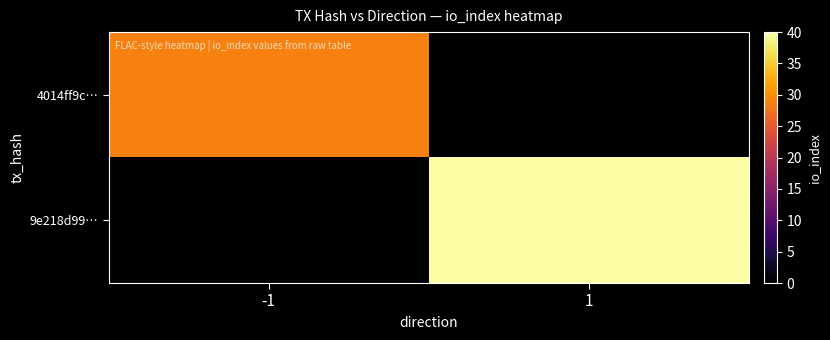

Reading left to right, list all the values displayed in this chart.

4014ff9c…: -1=29	1=0
9e218d99…: -1=0	1=40